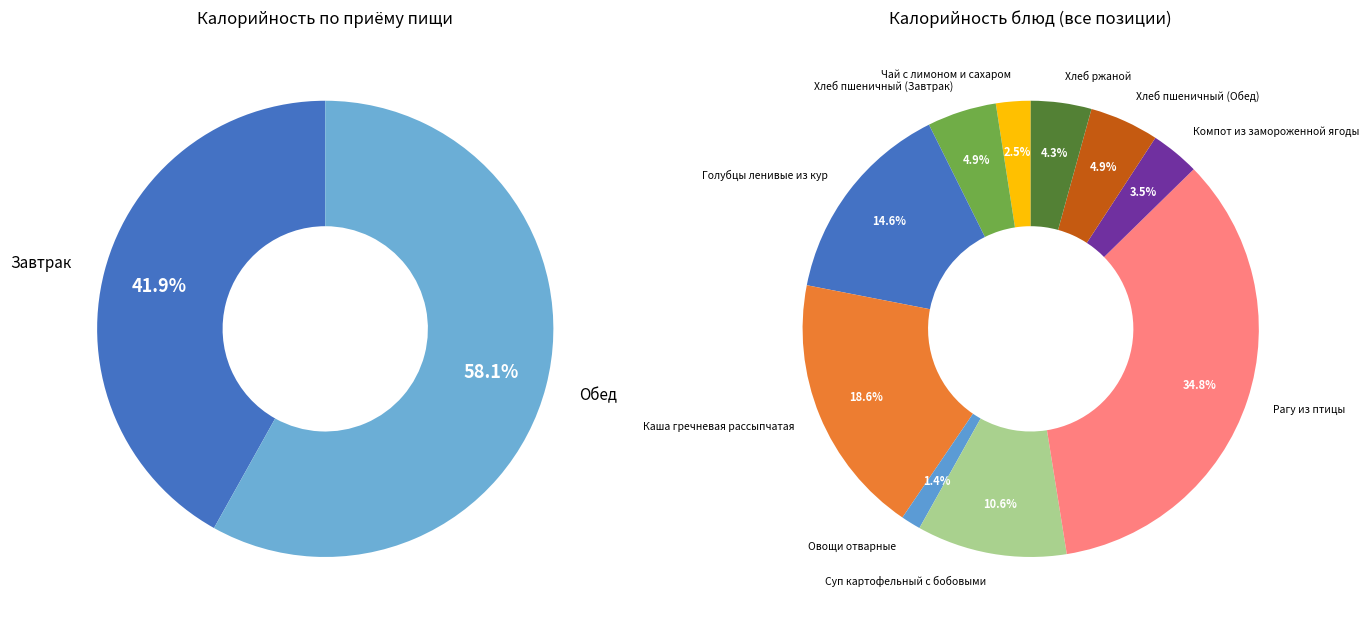

Is the sum of Рагу из птицы and Овощи отварные greater than half?

No